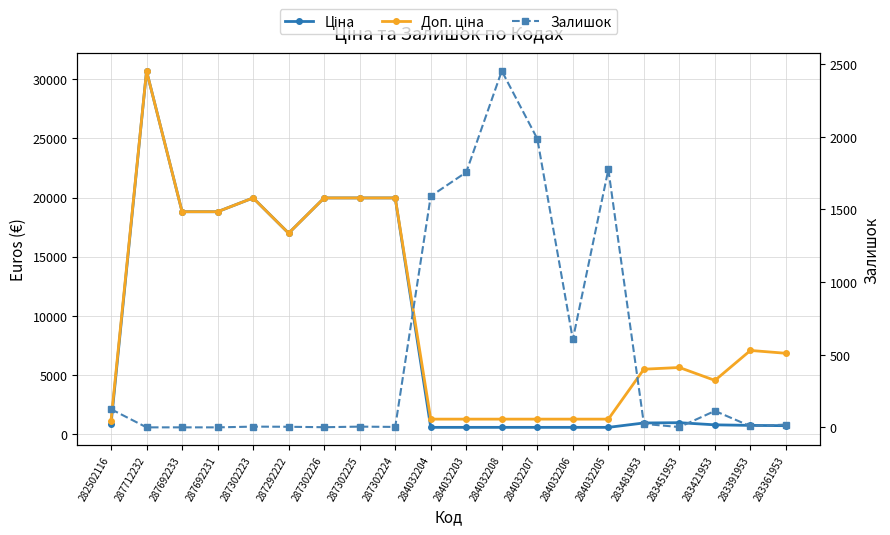

True or false: Залишок and Доп. ціна intersect in this chart.

True